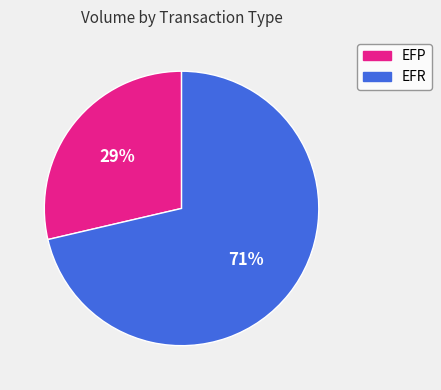

To the nearest percent, what portion does EFR represent?

71%